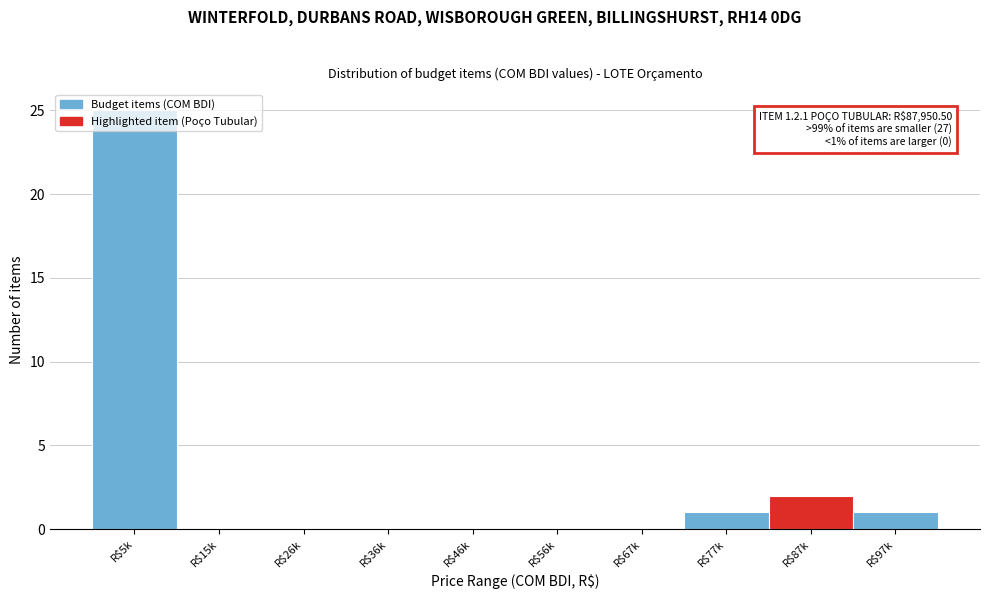

Is it true that the value at R$46k is 0?

True